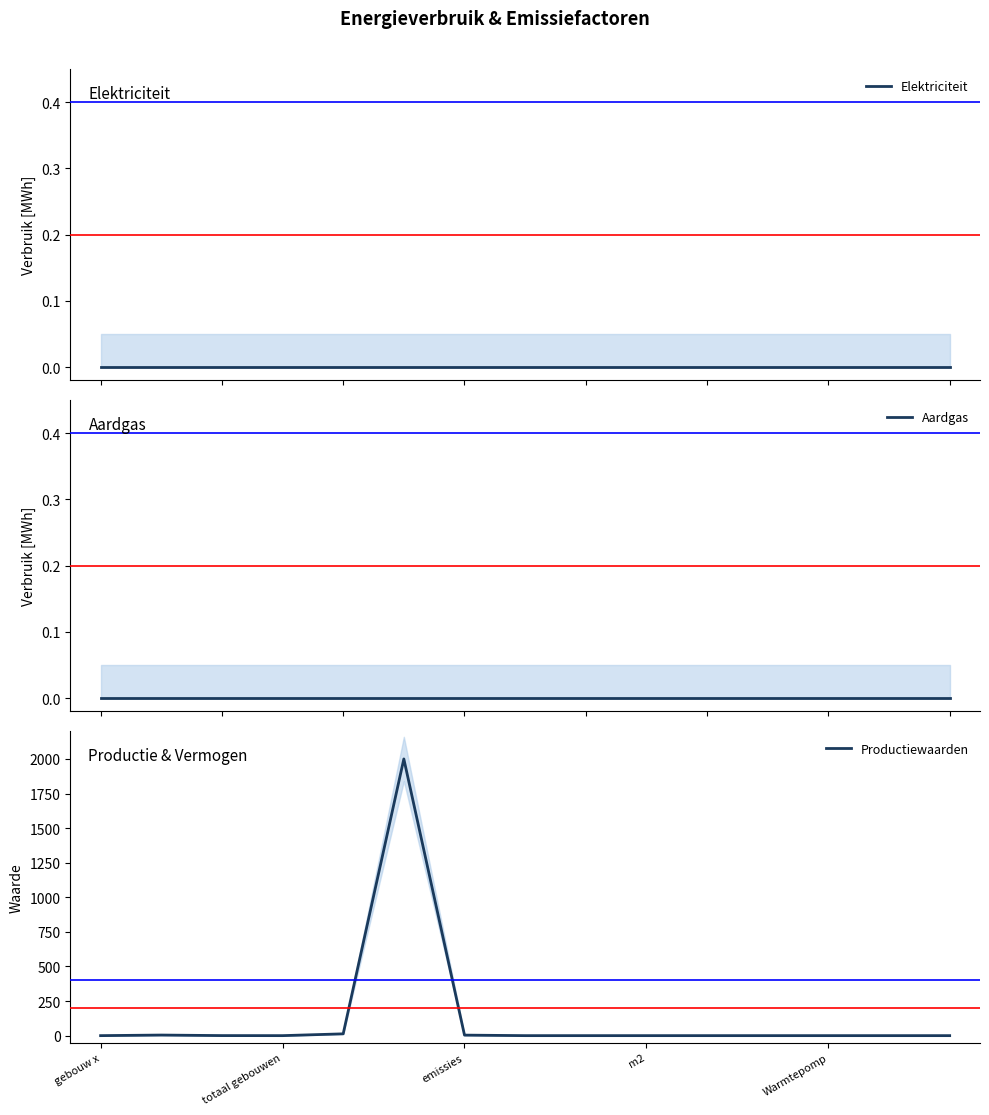

Which series has the widest spread of values?

Productiewaarden